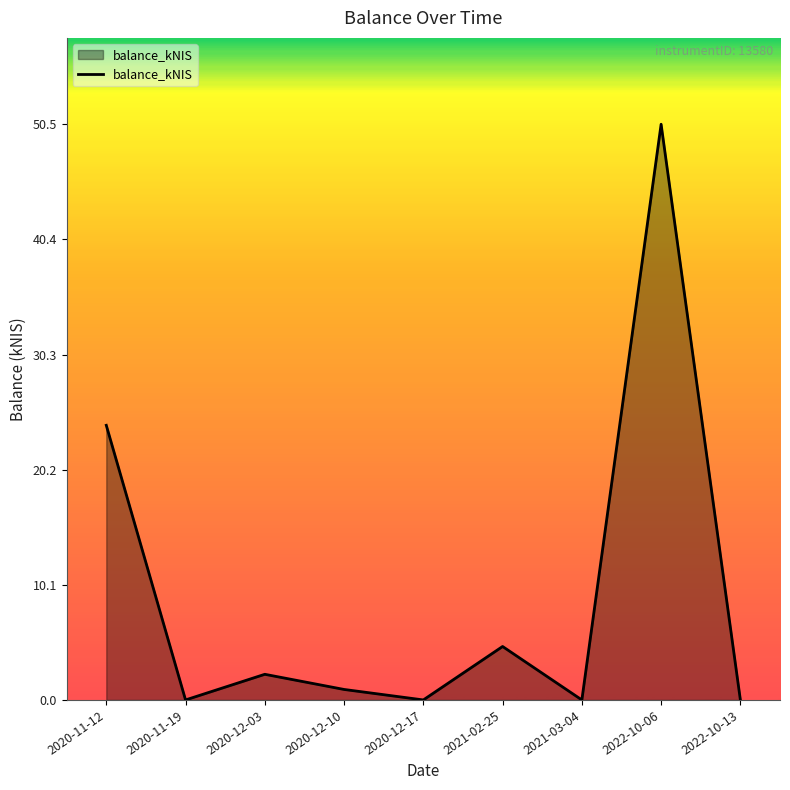

What position from the left is 2020-12-17?

5